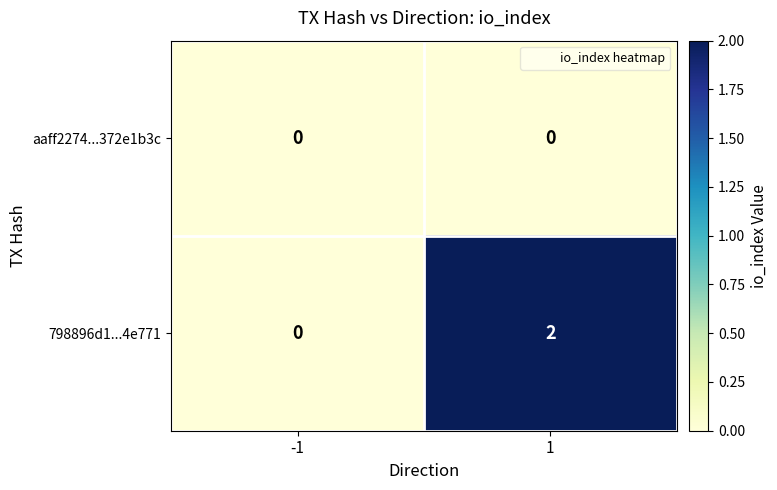

What is the spread (max minus min) of values at 1?

2